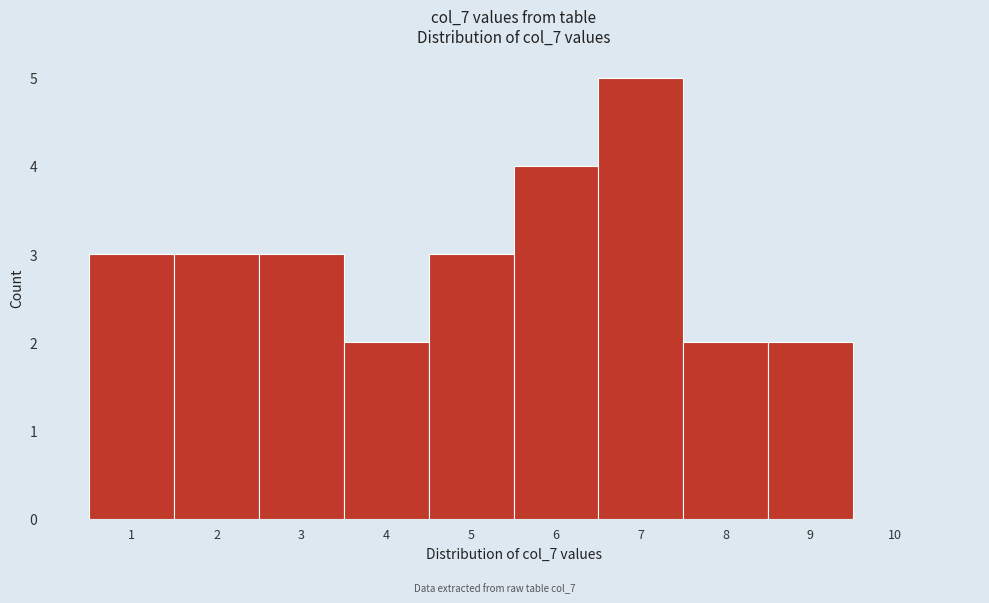

Reading left to right, list every bar in this chart as the range it spans on the x-axis followed by its height. The values are not printed on the chart, so give them approximately, as read against the axis.

0.5 to 1.5: 3
1.5 to 2.5: 3
2.5 to 3.5: 3
3.5 to 4.5: 2
4.5 to 5.5: 3
5.5 to 6.5: 4
6.5 to 7.5: 5
7.5 to 8.5: 2
8.5 to 9.5: 2
9.5 to 10.5: 0